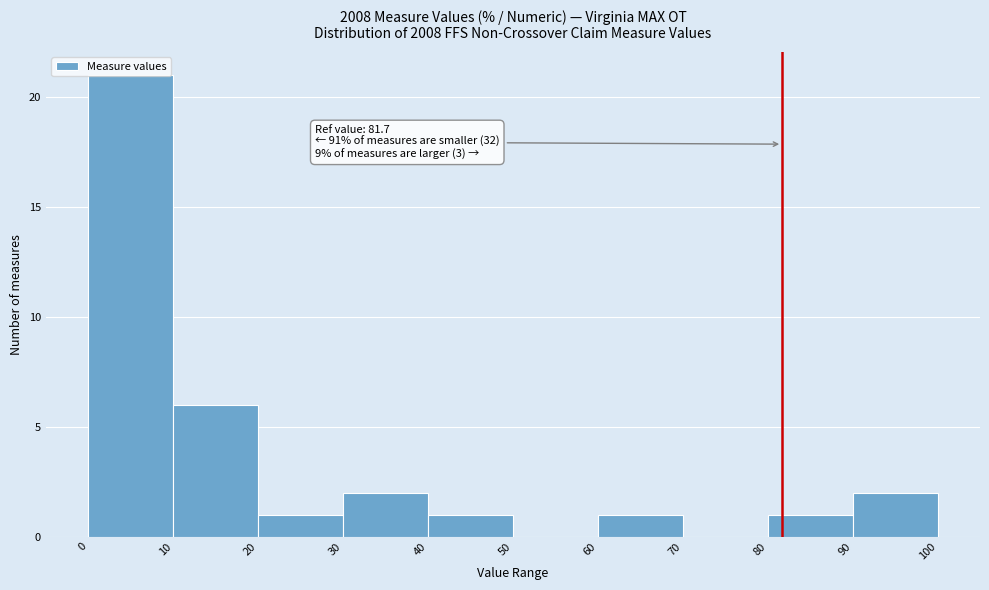

Which range on the x-axis has the tallest bar?

0 to 10